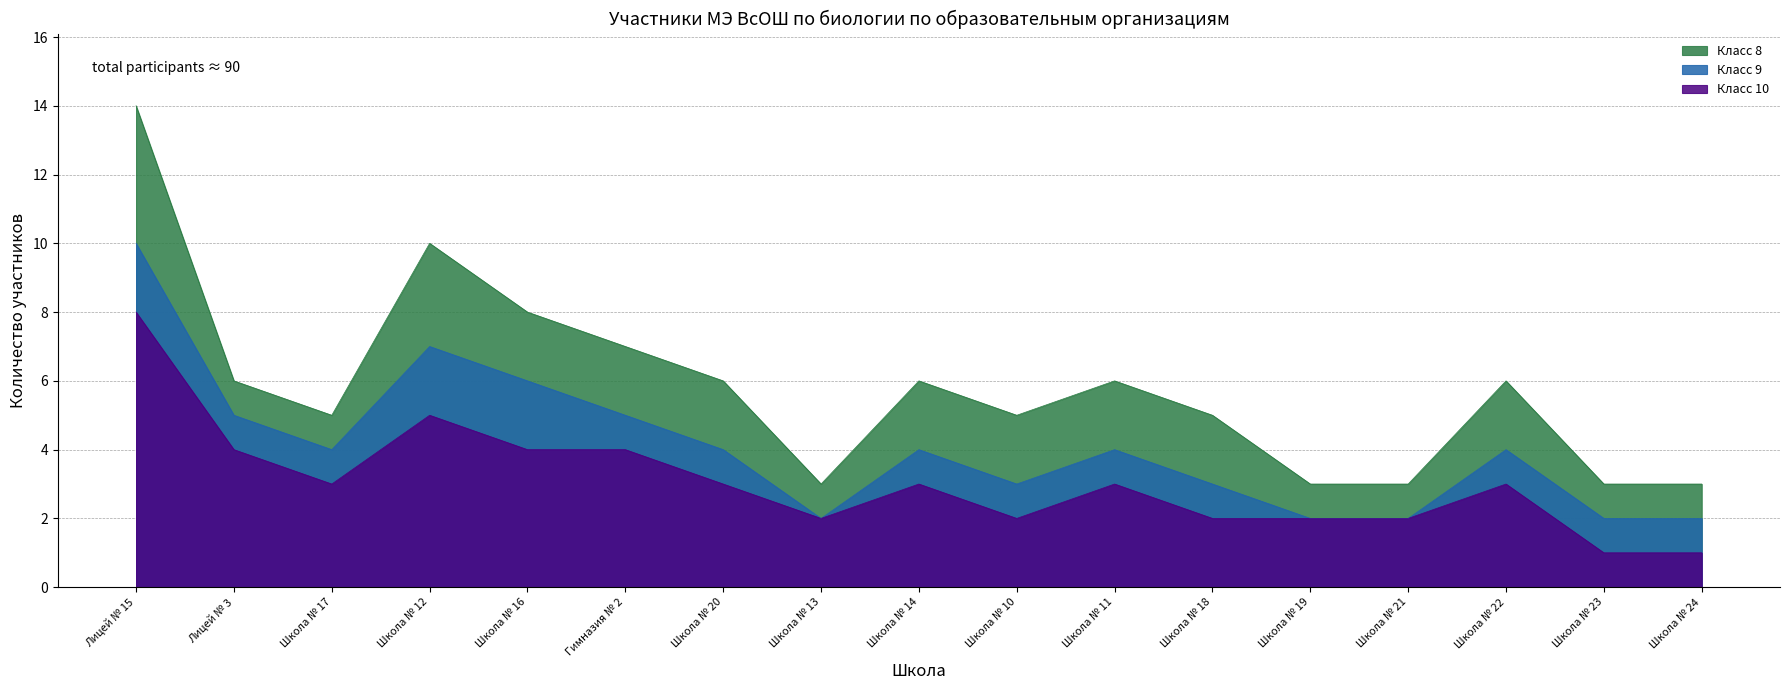

True or false: the data shows 6 at Лицей № 3.

True